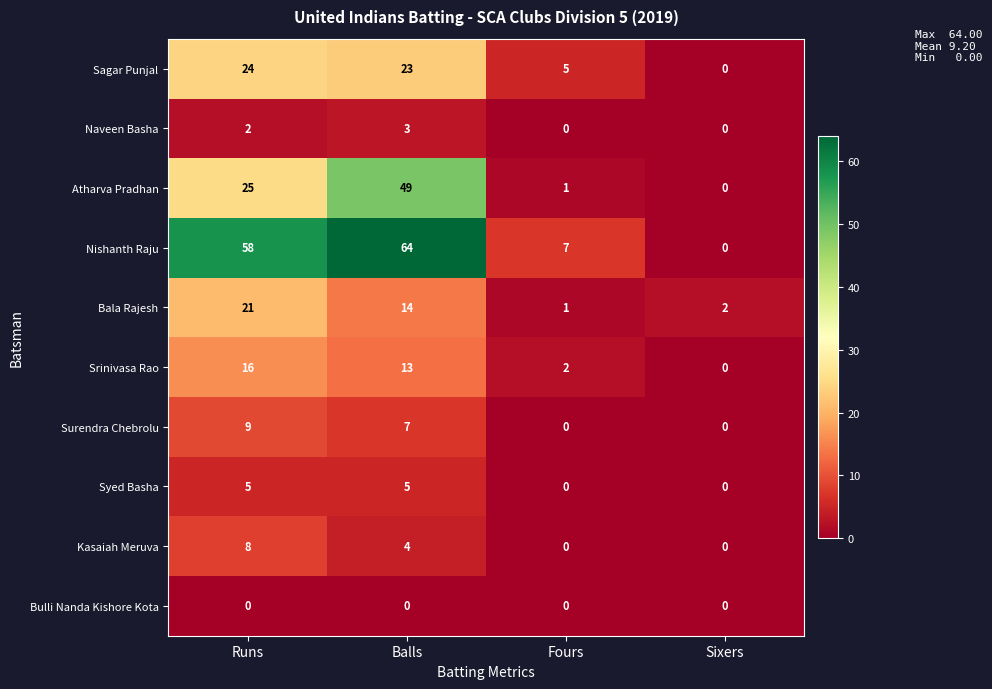

At which category does the chart reach its peak across all series?

Balls